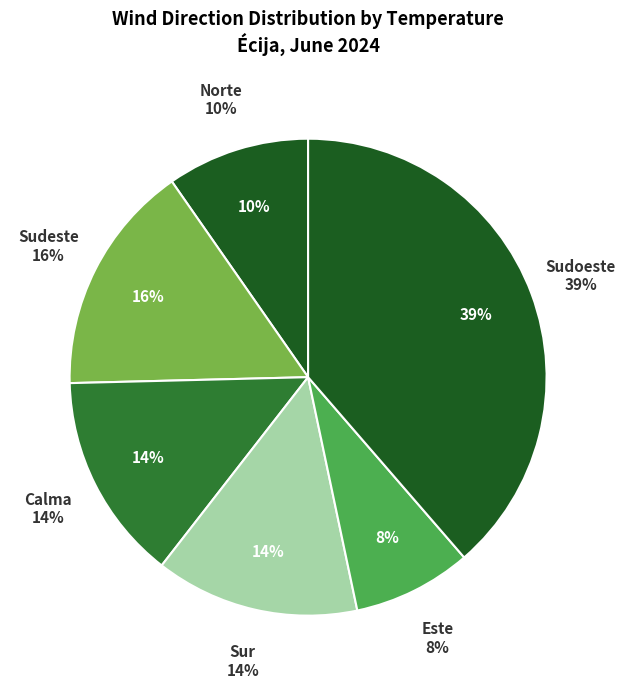

Is it true that Sudeste is 22% of the pie?

False